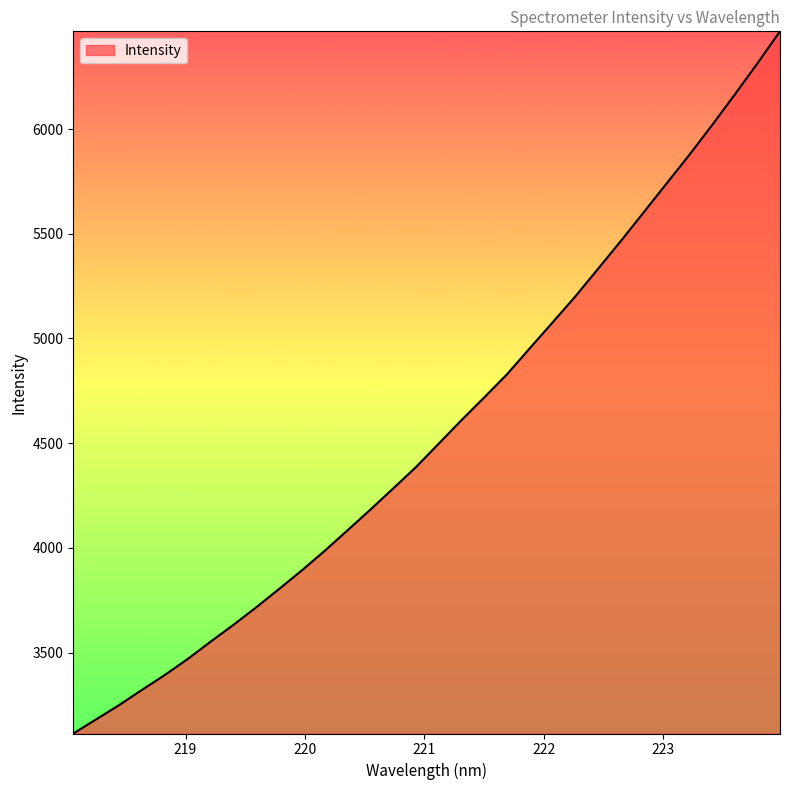

What is the maximum value shown in the chart?

6466.9